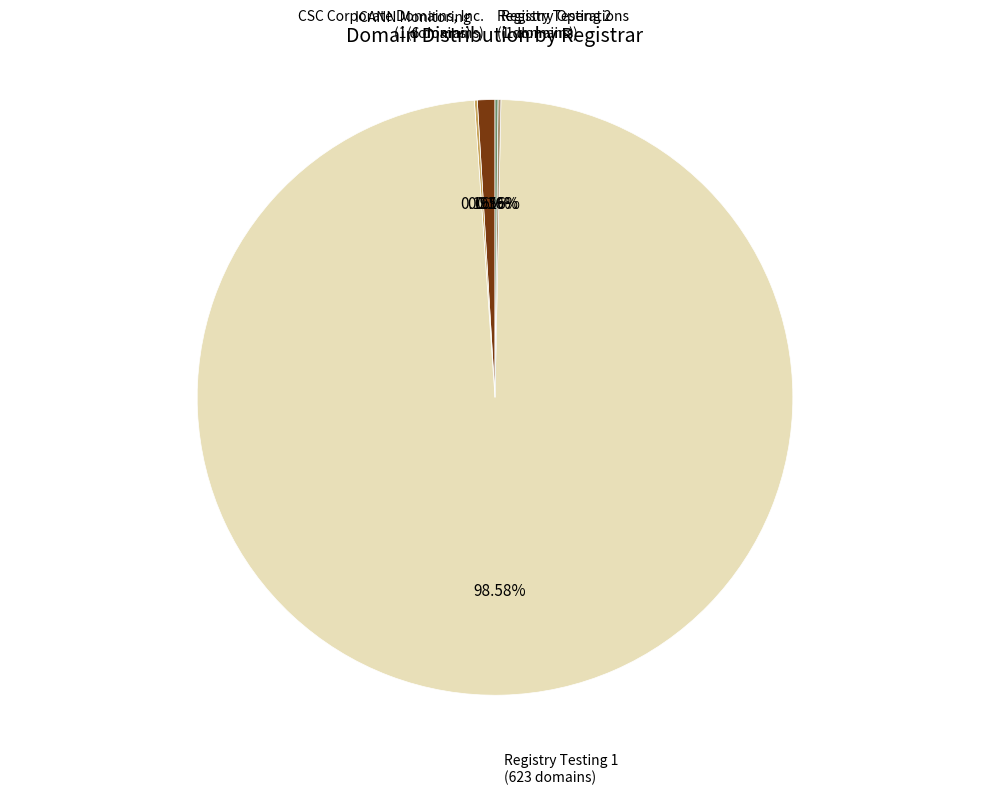

Which category accounts for the majority?

Registry Testing 1